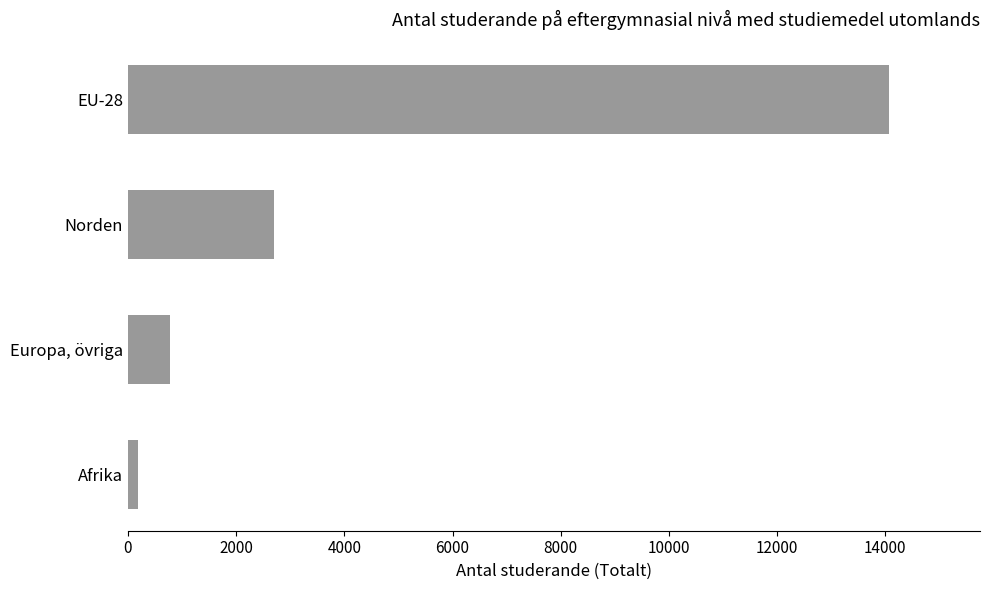

Approximately how many times larger is the value at Europa, övriga compared to Norden?

0.3